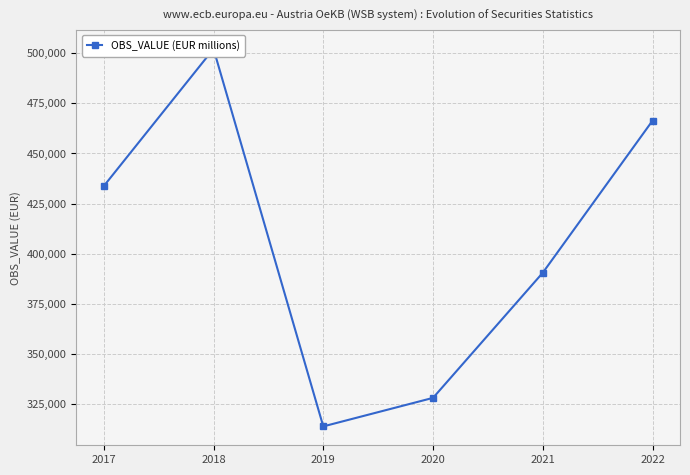

What is the difference between the values at 2020 and 2022?

138292